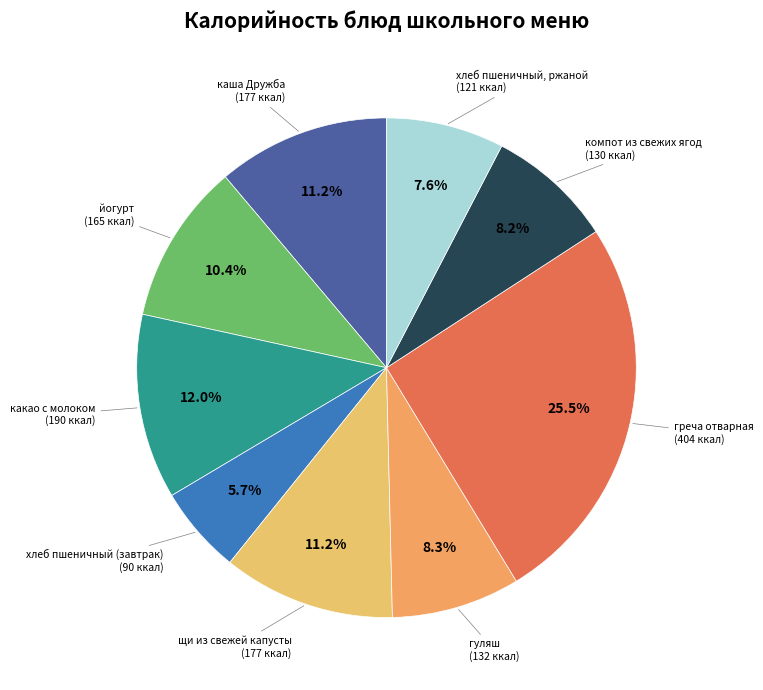

How many segments does this pie chart have?

9